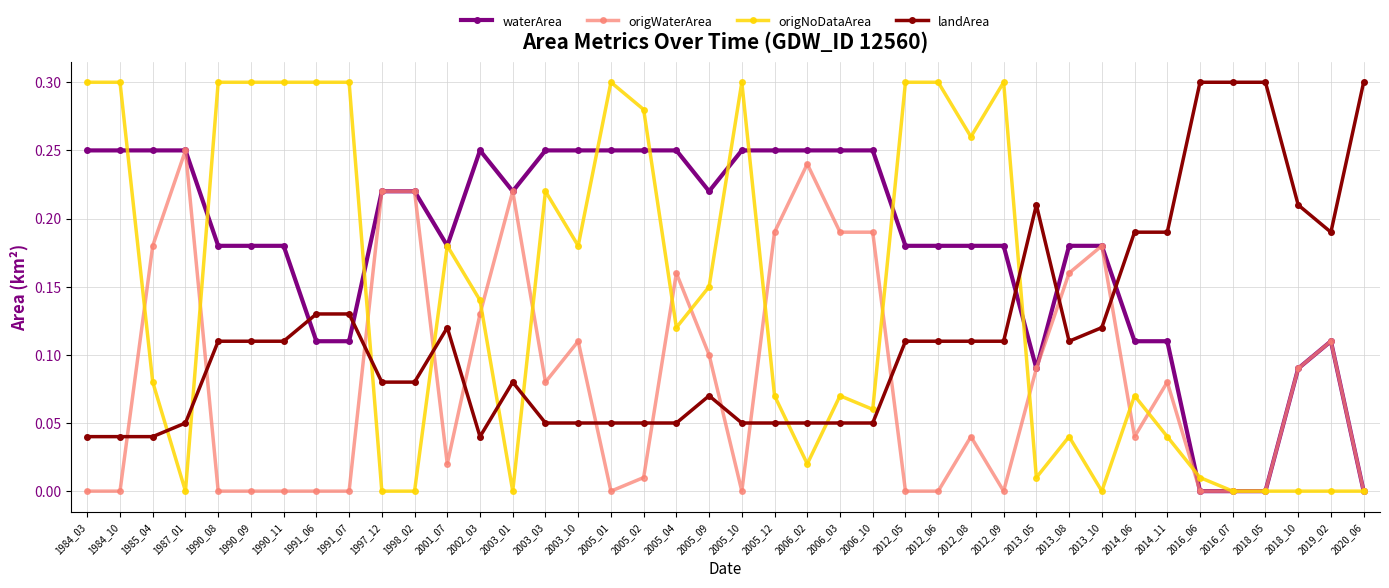

Is it true that landArea equals 0.1 at 2002_03?

False